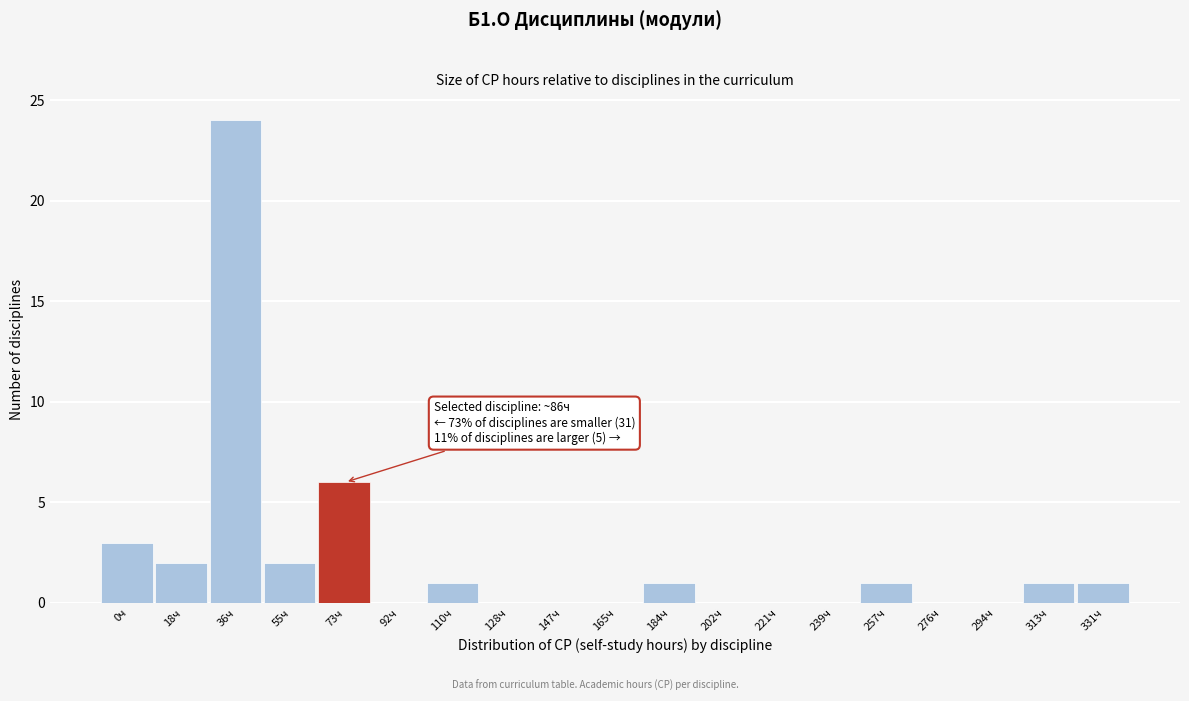

Reading left to right, what are all the values shown in this chart?

0ч=3	18ч=2	36ч=24	55ч=2	73ч=6	92ч=0	110ч=1	128ч=0	147ч=0	165ч=0	184ч=1	202ч=0	221ч=0	239ч=0	257ч=1	276ч=0	294ч=0	313ч=1	331ч=1